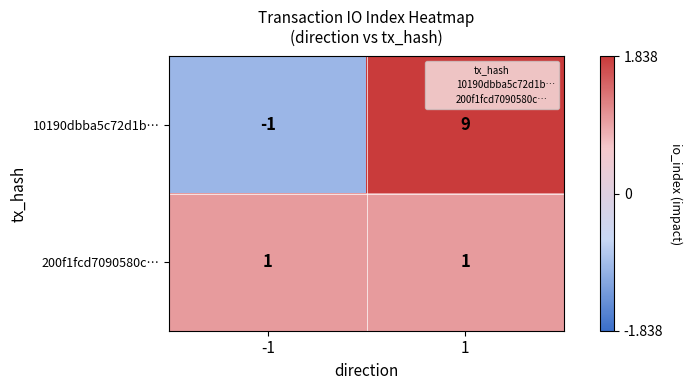

What value does the 10190dbba5c72d1b… series have at 1, to the nearest 10?

10